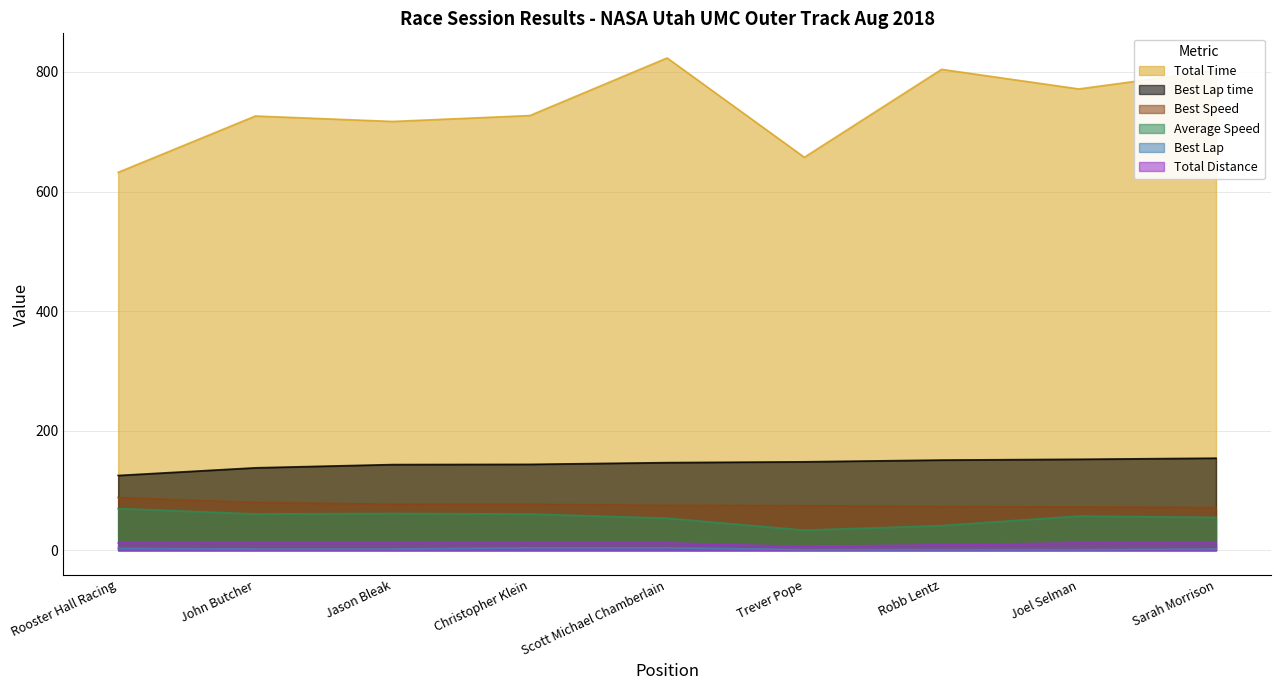

At which category is the sum across all series the highest?

Scott Michael Chamberlain